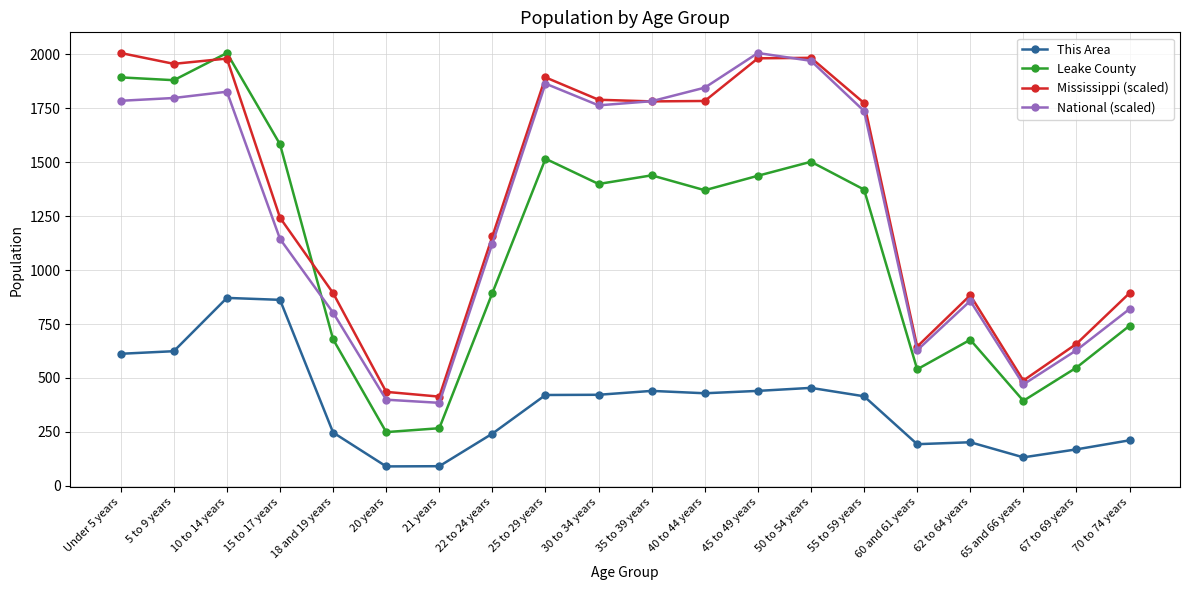

What is the label of the 7th point from the left?

21 years